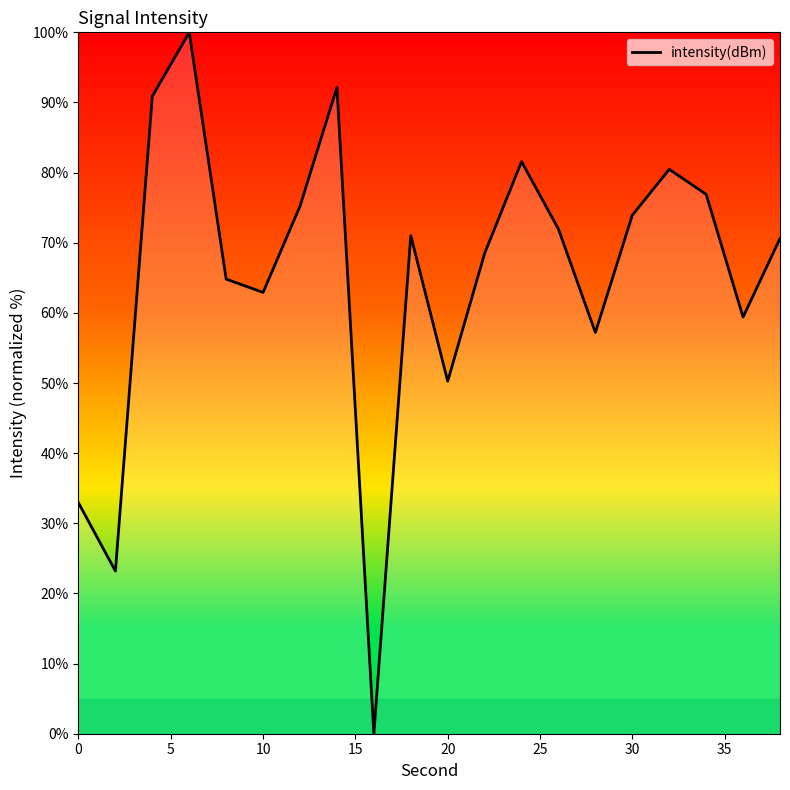

What is the maximum value shown in the chart?

100.0